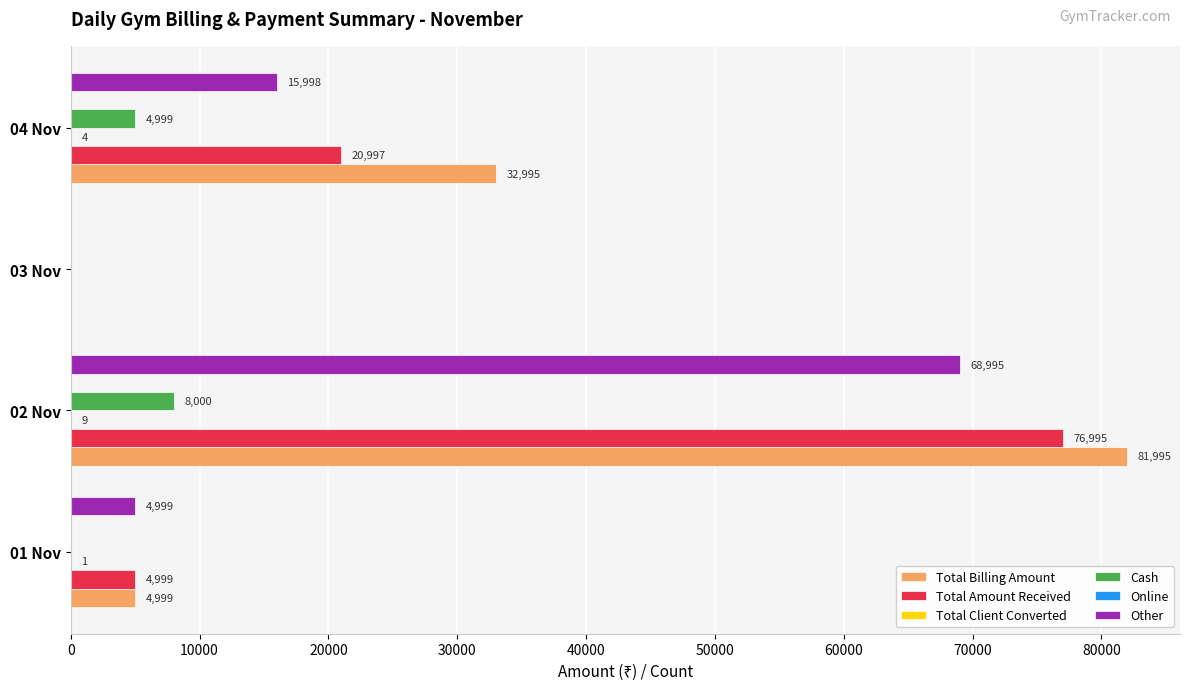

Which series has the largest total across all categories?

Total Billing Amount